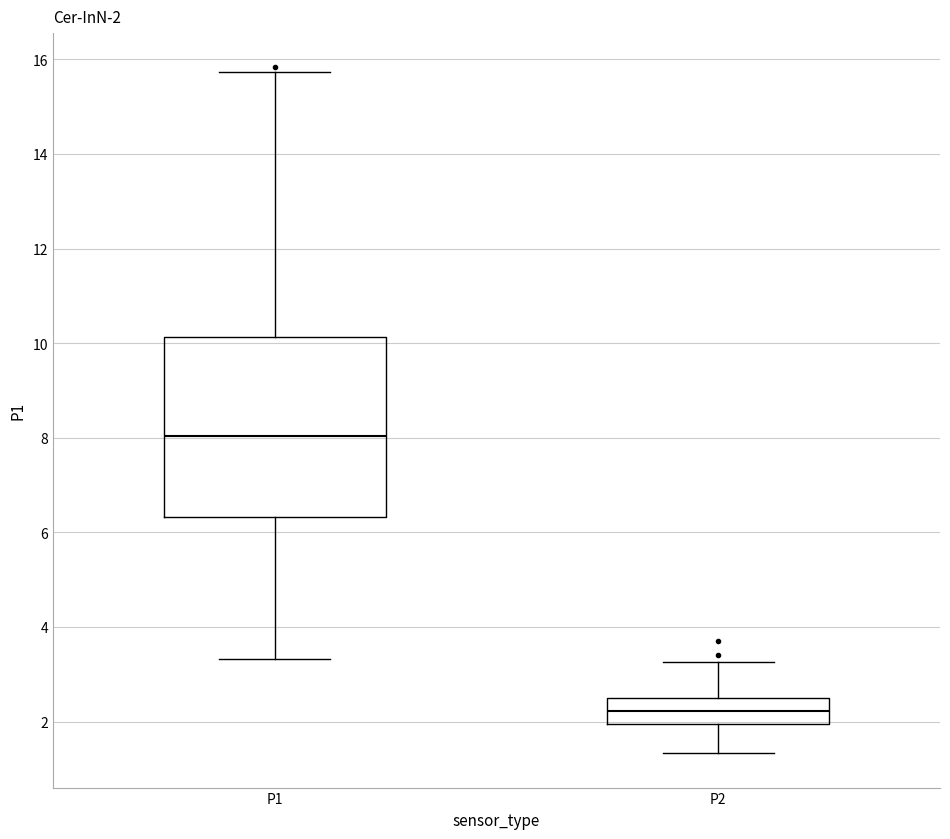

Comparing the boxes themselves (not the whiskers), which one is the tallest?

P1